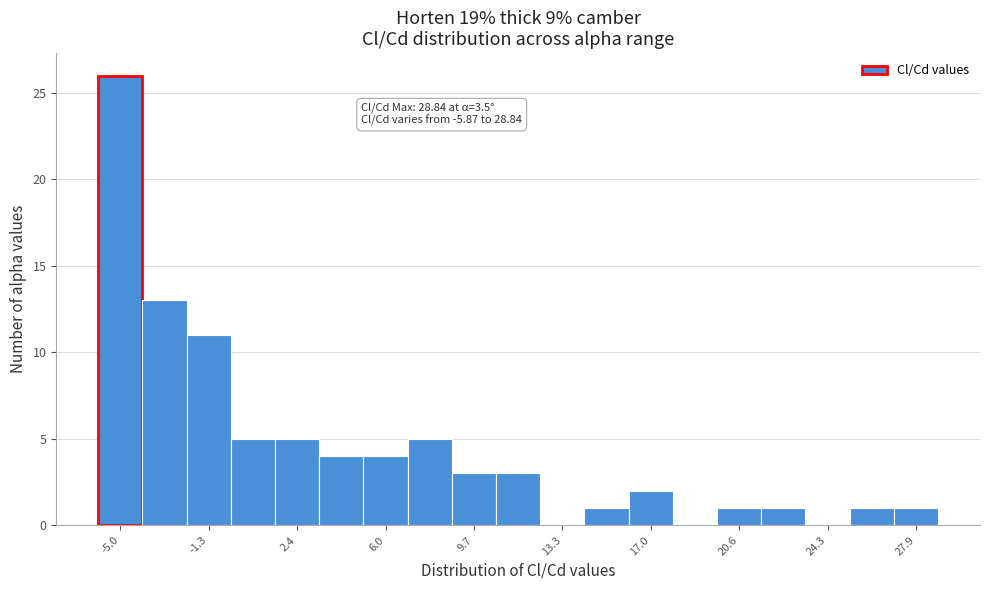

Around what value on the x-axis is the tallest bar? Give the approximate position of its centre, as read against the axis.

-5.0